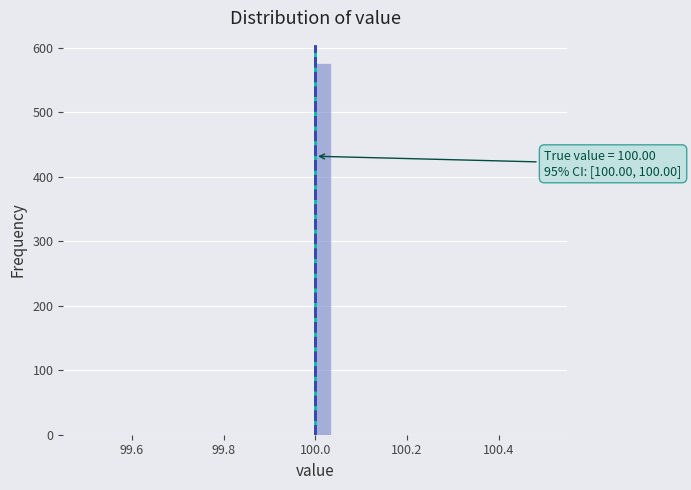

Read against the x-axis, roughly where is the centre of the tallest bar?

100.02